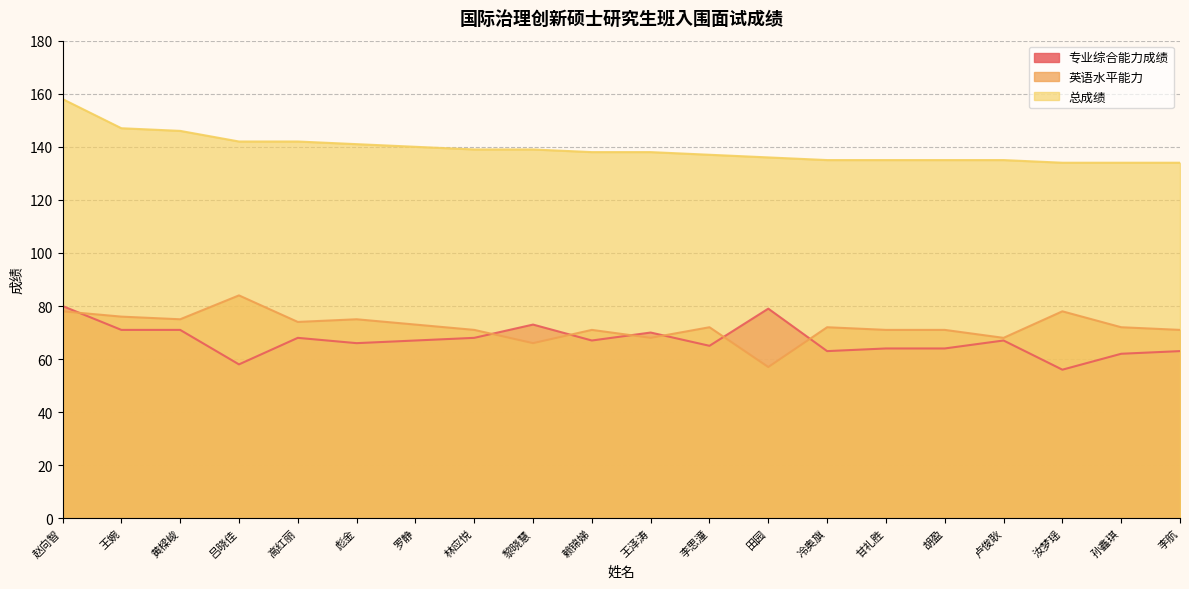

True or false: 英语水平能力 has more than 1 interior local peaks.

True